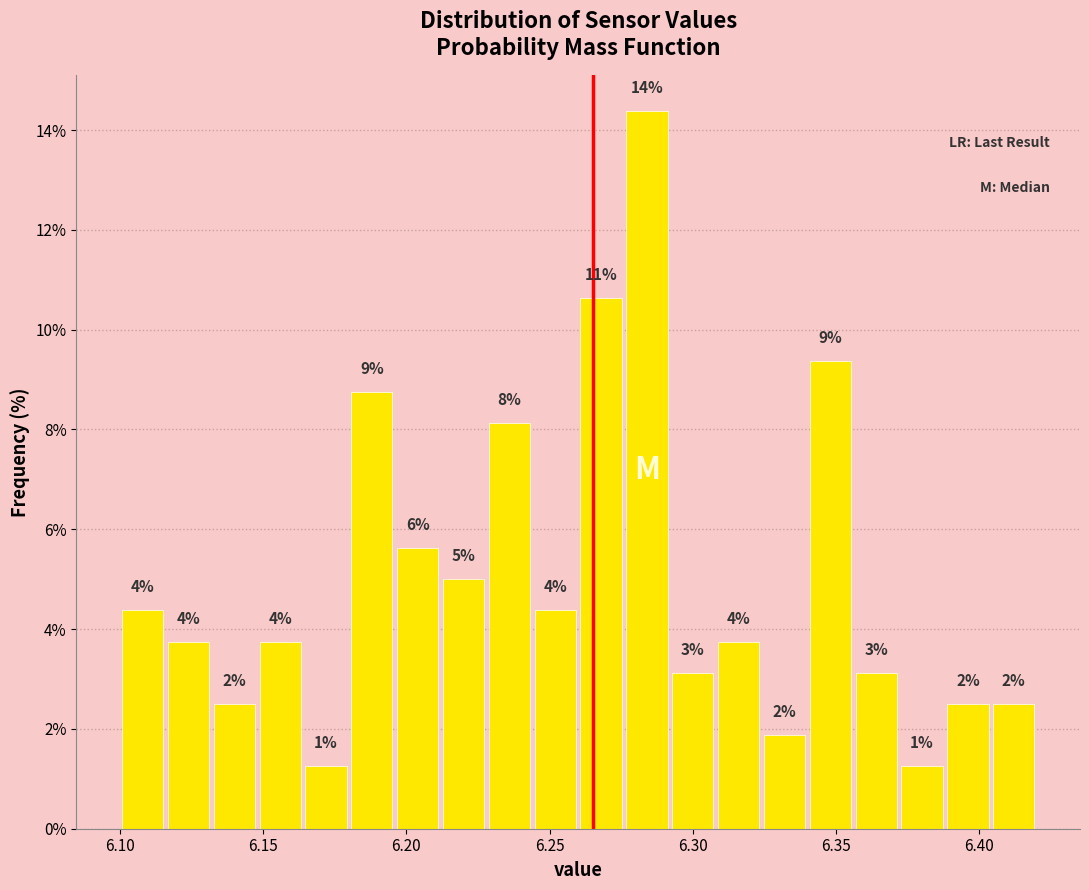

Read against the x-axis, roughly where is the centre of the tallest bar?

6.285